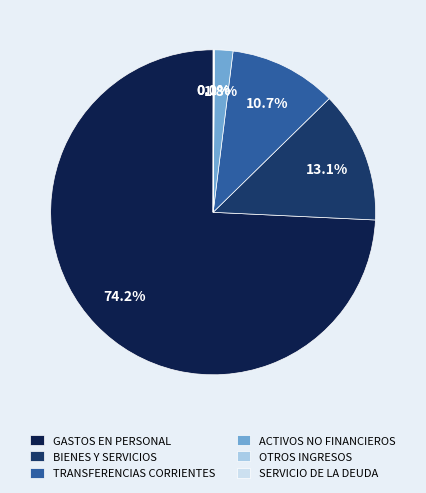

Combined, what portion of the pie is BIENES Y SERVICIOS and ACTIVOS NO FINANCIEROS?

14.9%